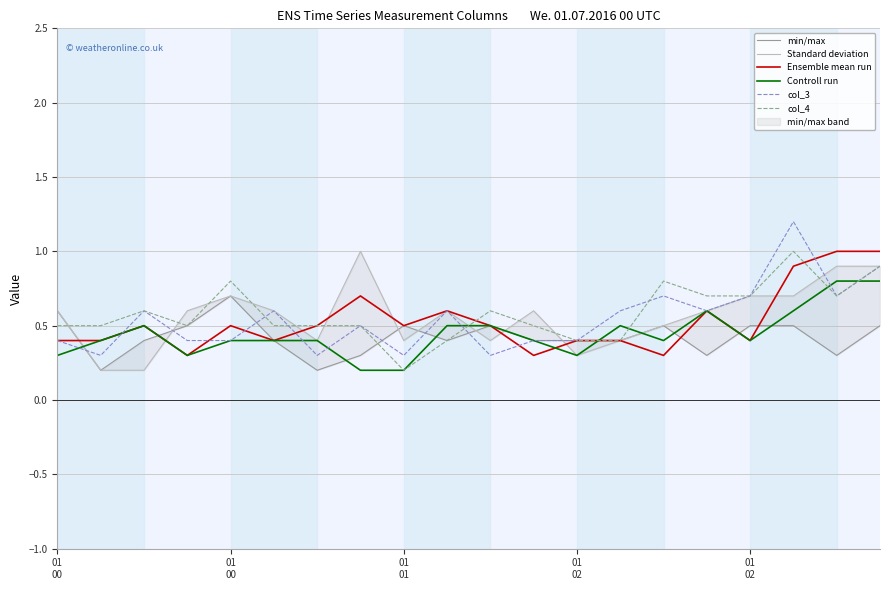

What value does the min/max series have at 11?

0.4